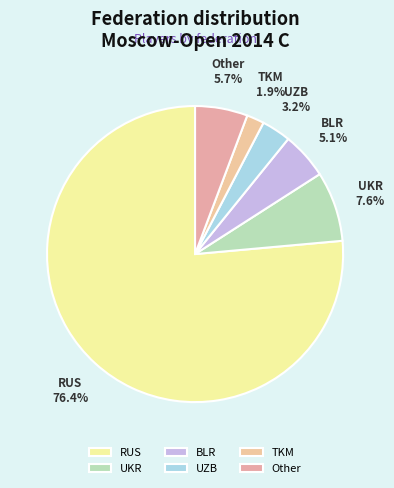

Rank the categories by value from lowest to highest.

TKM, UZB, BLR, Other, UKR, RUS